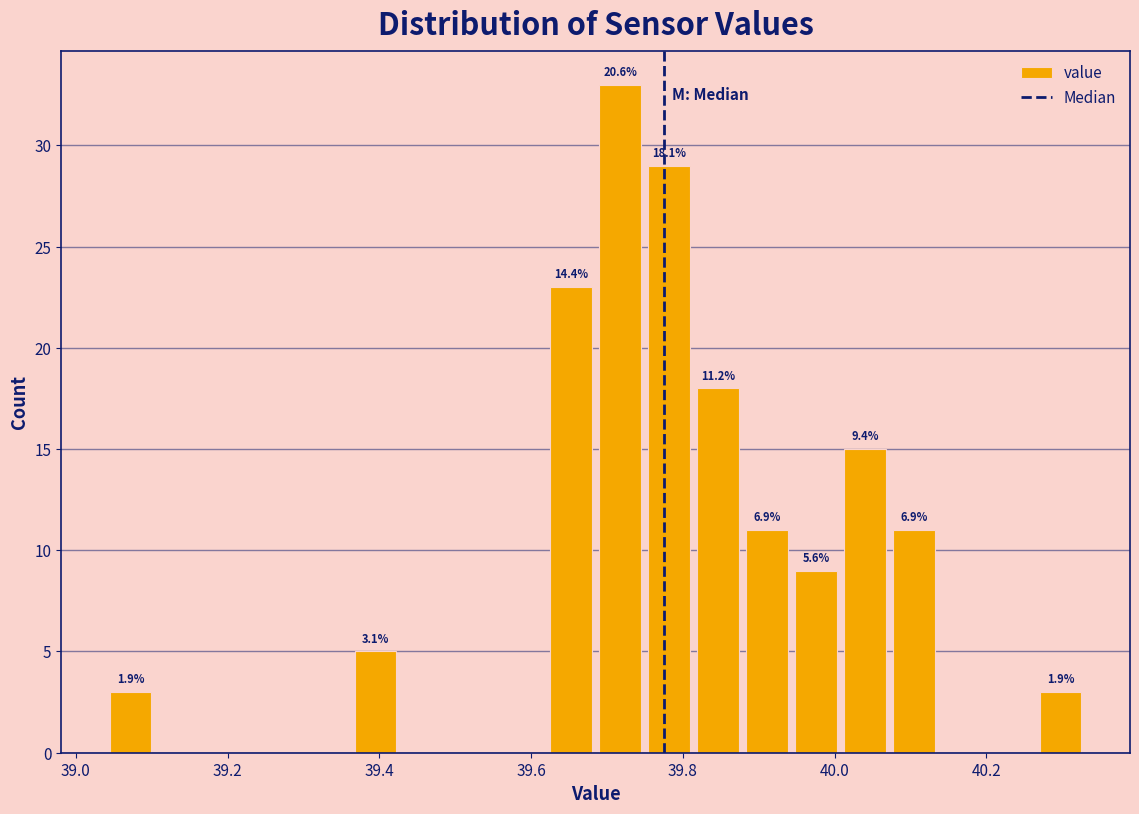

Read against the x-axis, roughly where is the centre of the tallest bar?

39.72